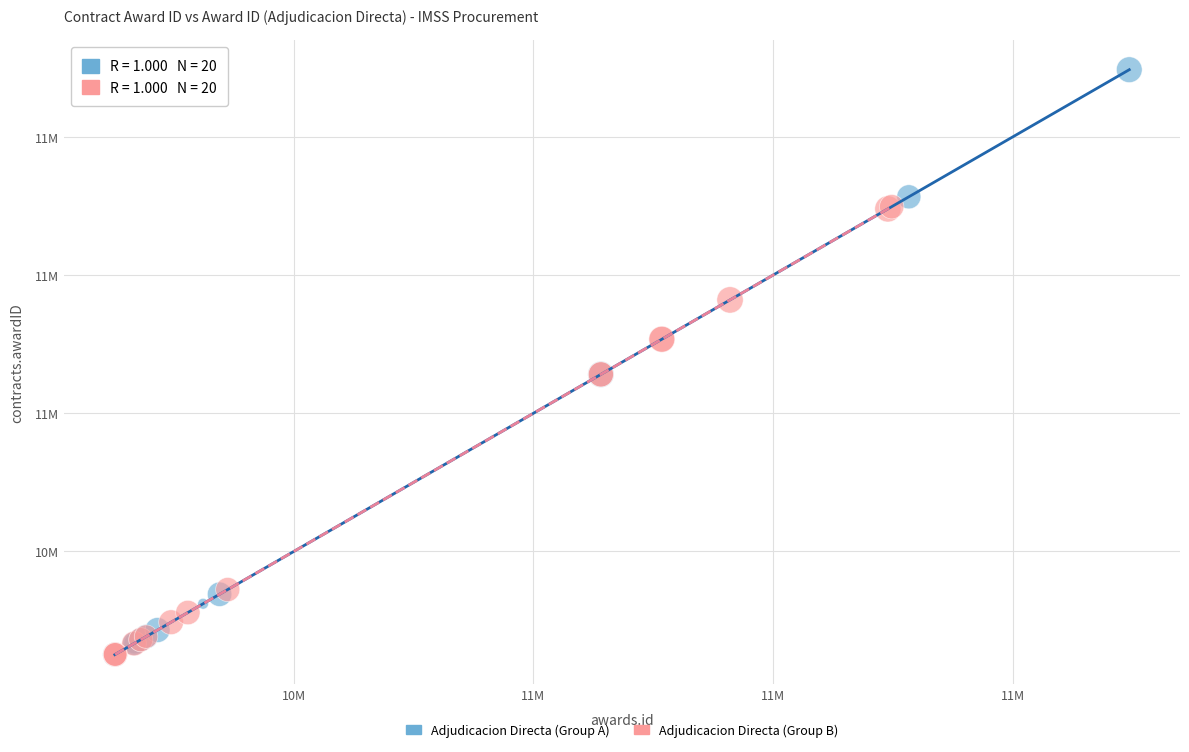

Which series has the largest Y range (max minus min)?

Adjudicacion Directa (Group A)